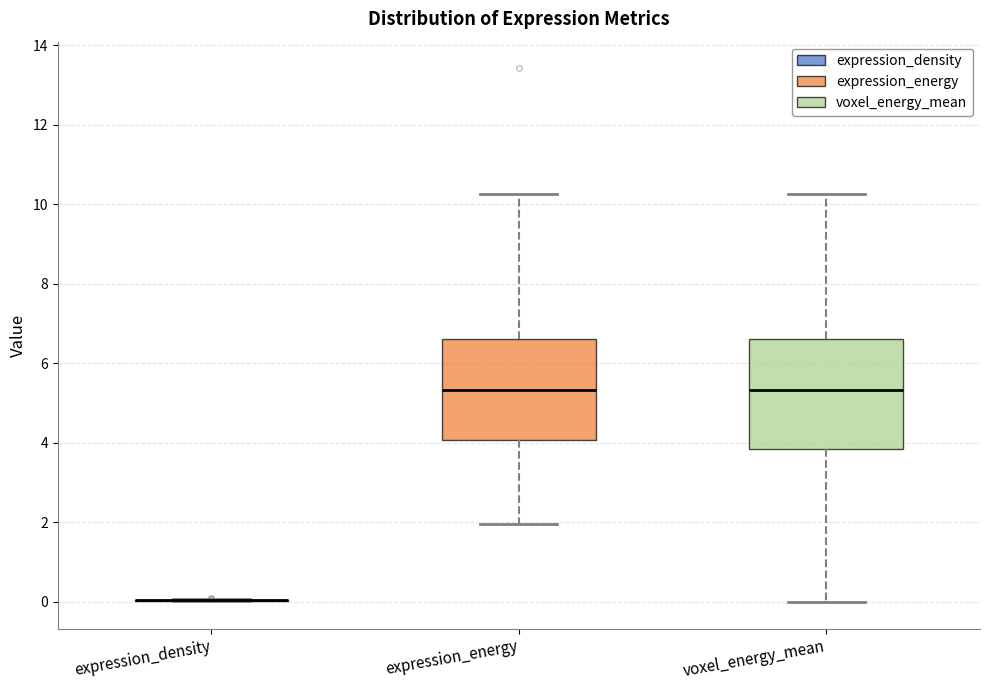

Reading left to right, read every box against the y-axis: the position of its median line, the range the box covers, and the ends of its whiskers. The values are not printed on the chart, so give them approximately, as read against the axis.

expression_density: box collapsed to a line at 0.0, whiskers 0.0 to 0.0
expression_energy: median 5.4, box 4.0 to 6.6, whiskers 2.0 to 10.2
voxel_energy_mean: median 5.4, box 3.8 to 6.6, whiskers 0.0 to 10.2